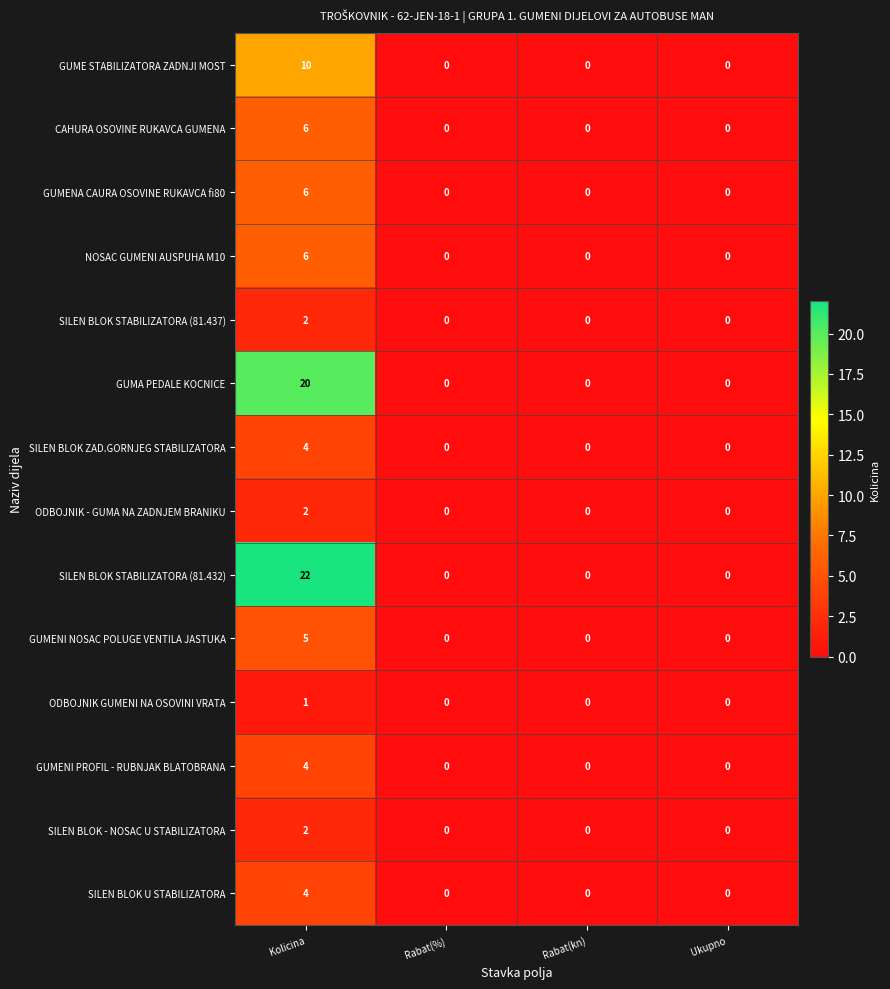

At which category is the sum across all series the highest?

Kolicina